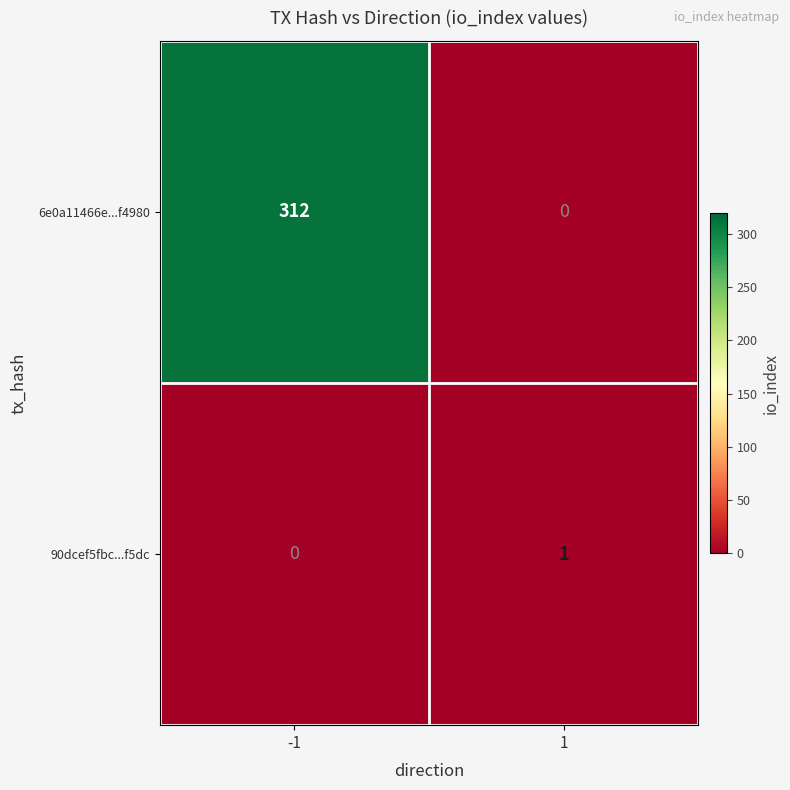

What is the total value across all series at -1?

312